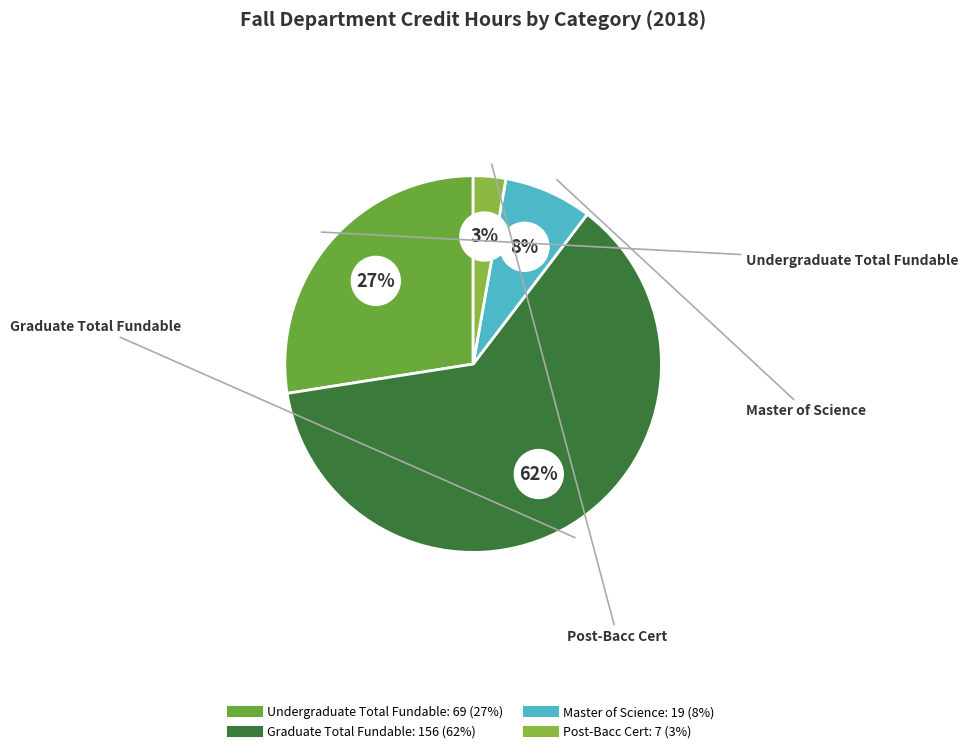

Is it true that Graduate Total Fundable is 51% of the pie?

False